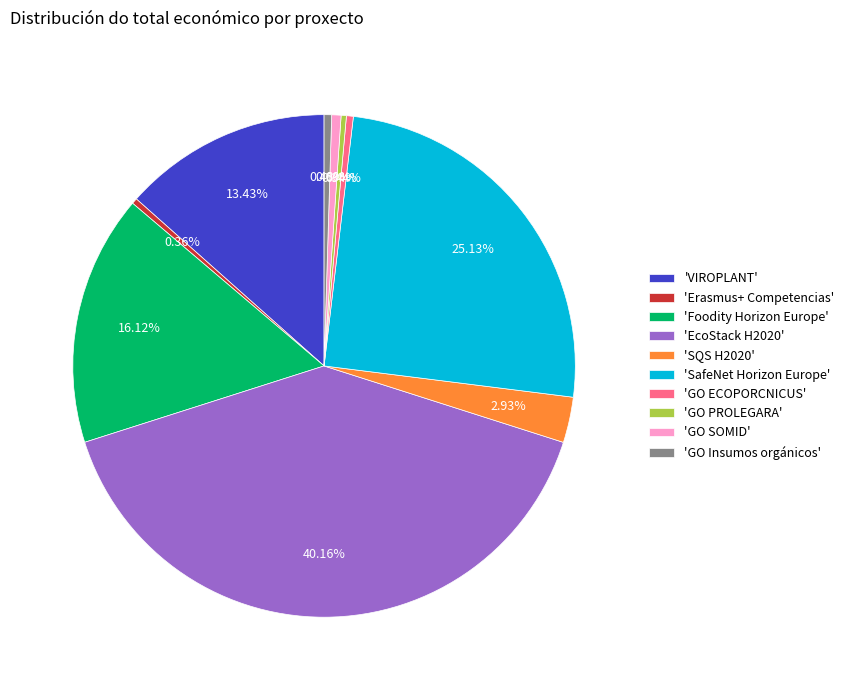

Do 'GO ECOPORCNICUS' and 'SafeNet Horizon Europe' together represent more than half of the pie?

No